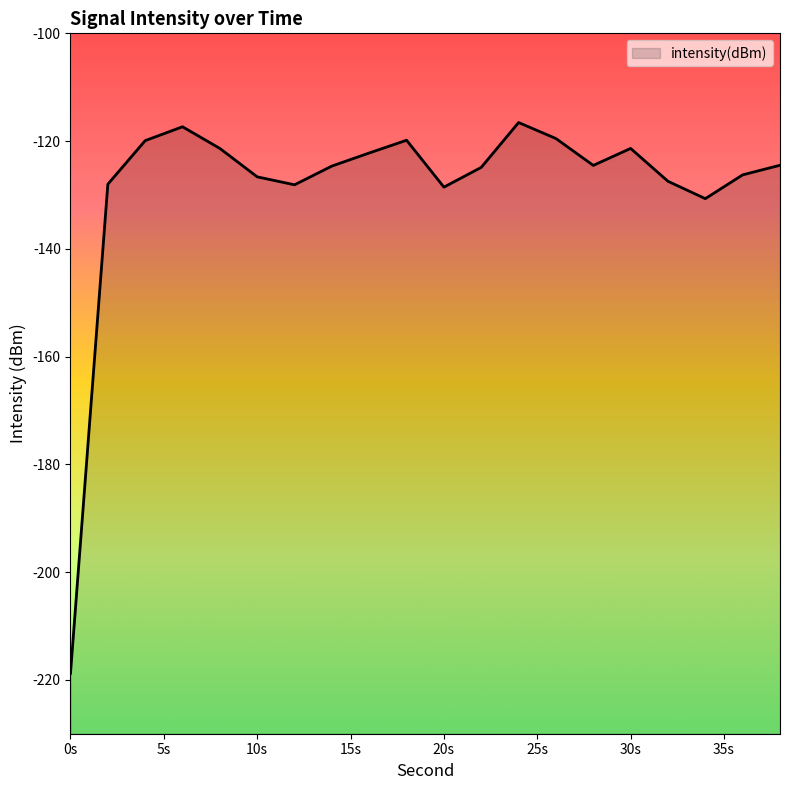

What is the greatest value displayed?

-116.6